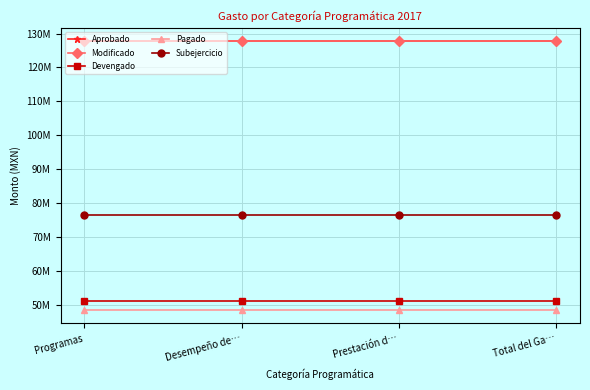

What is the highest value of the Devengado series?

51113901.5